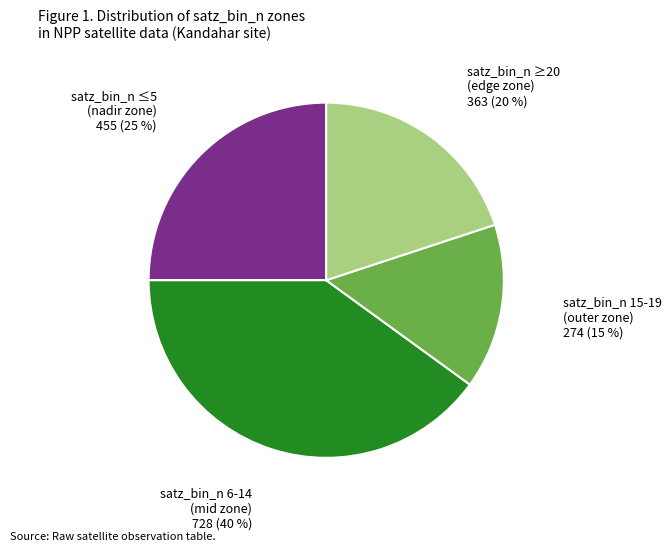

To the nearest percent, what is the difference between the largest and smallest slice percentages?

25%